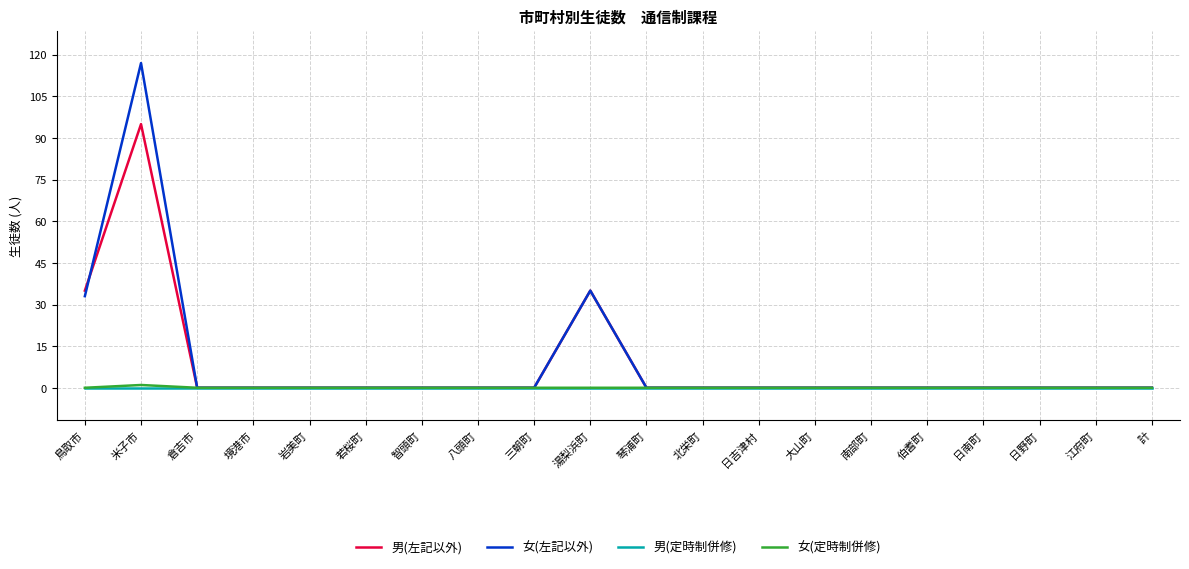

Which series has the widest spread of values?

女(左記以外)